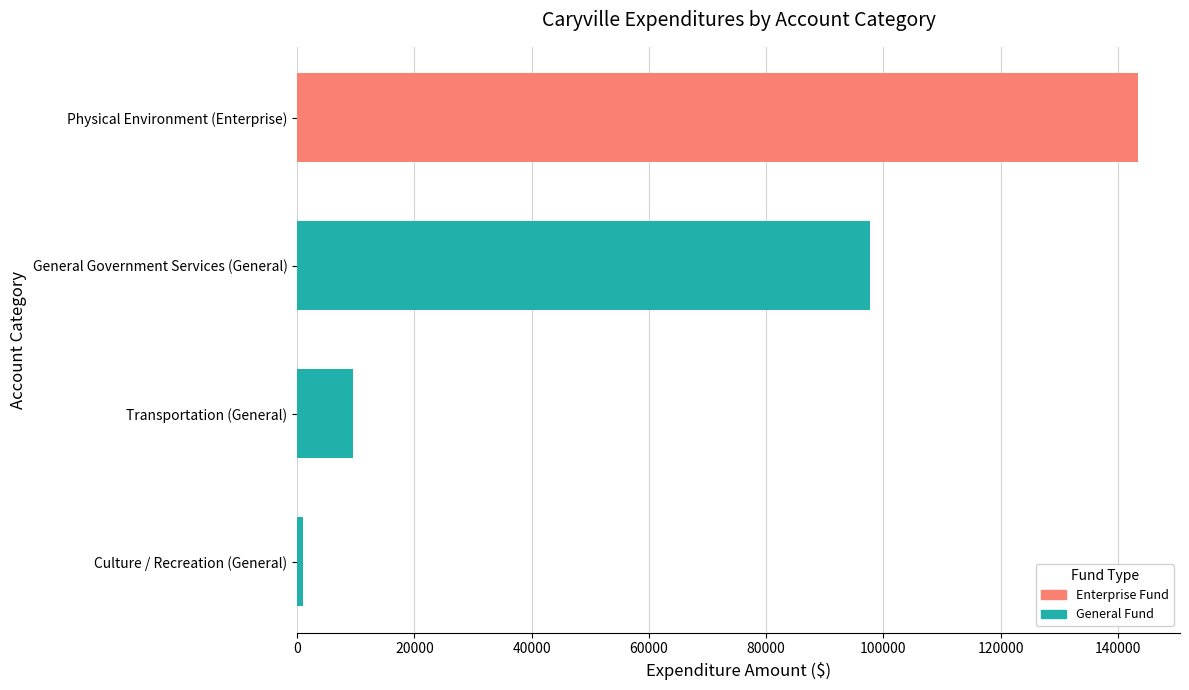

What is the average value?

62912